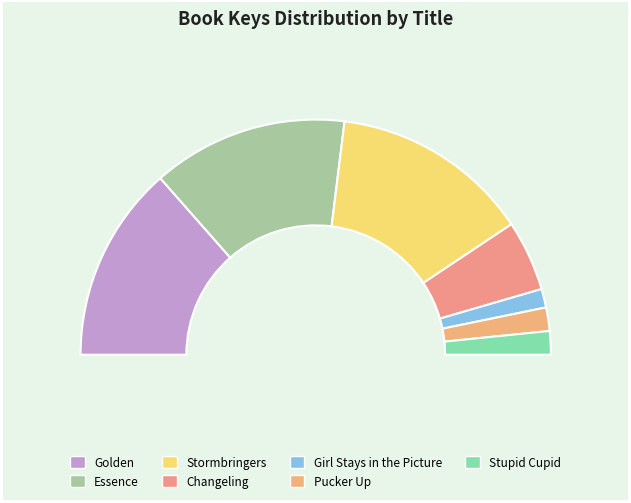

What is the largest slice in the pie chart?

Stormbringers